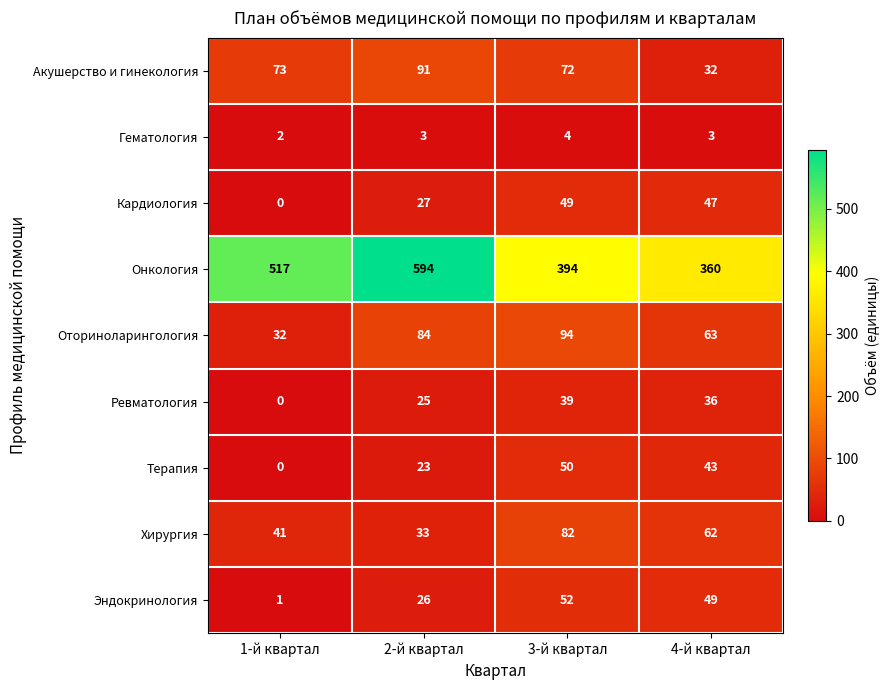

Which series has the largest total across all categories?

Онкология